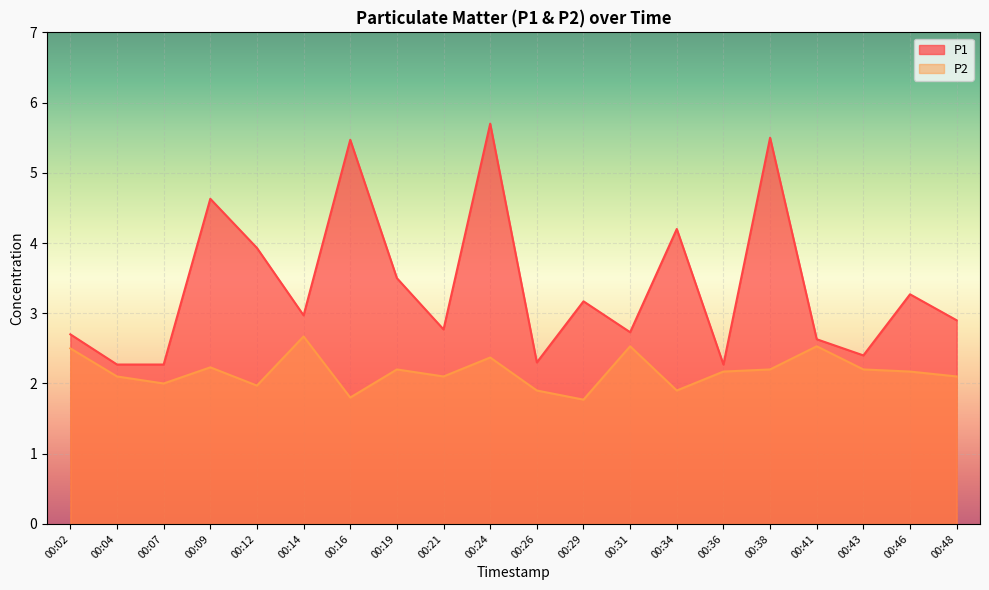

True or false: P2 and P1 intersect in this chart.

False